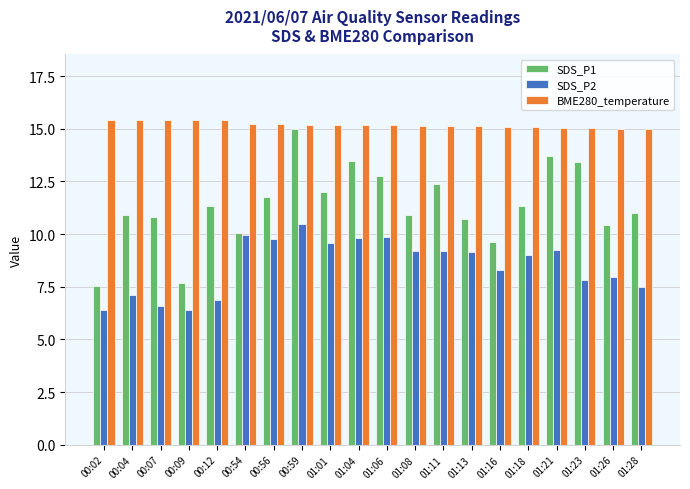

What is the difference between the highest and lowest values at 01:01?

5.6